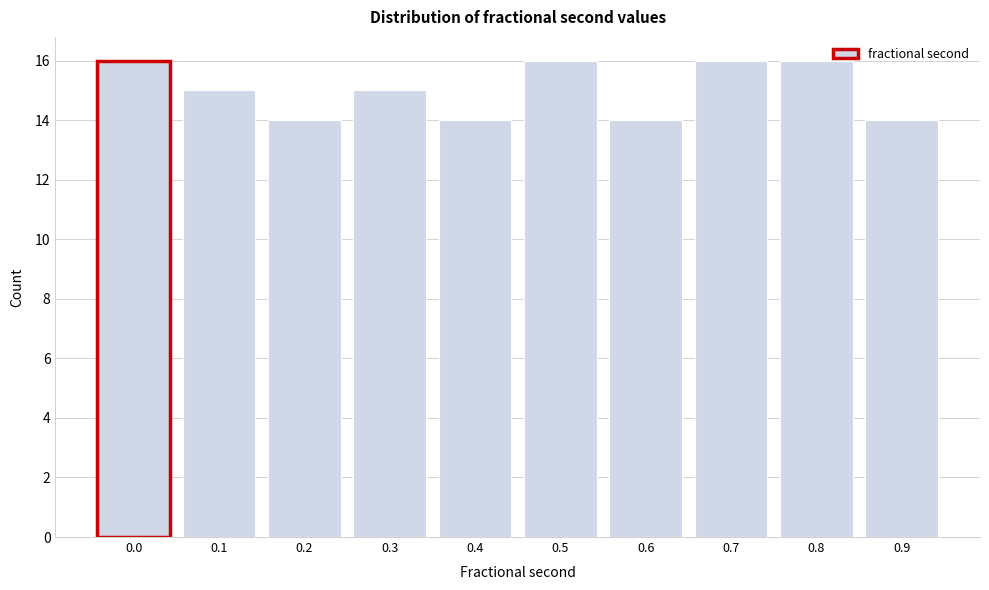

Reading left to right, list all the values displayed in this chart.

16	15	14	15	14	16	14	16	16	14